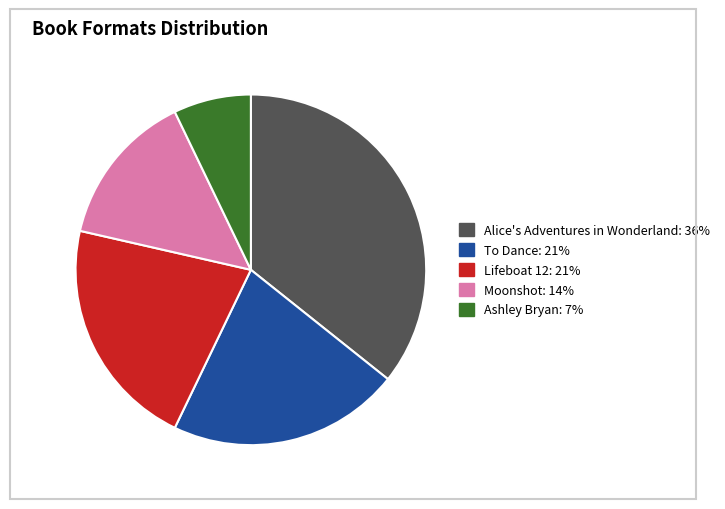

How many segments does this pie chart have?

5